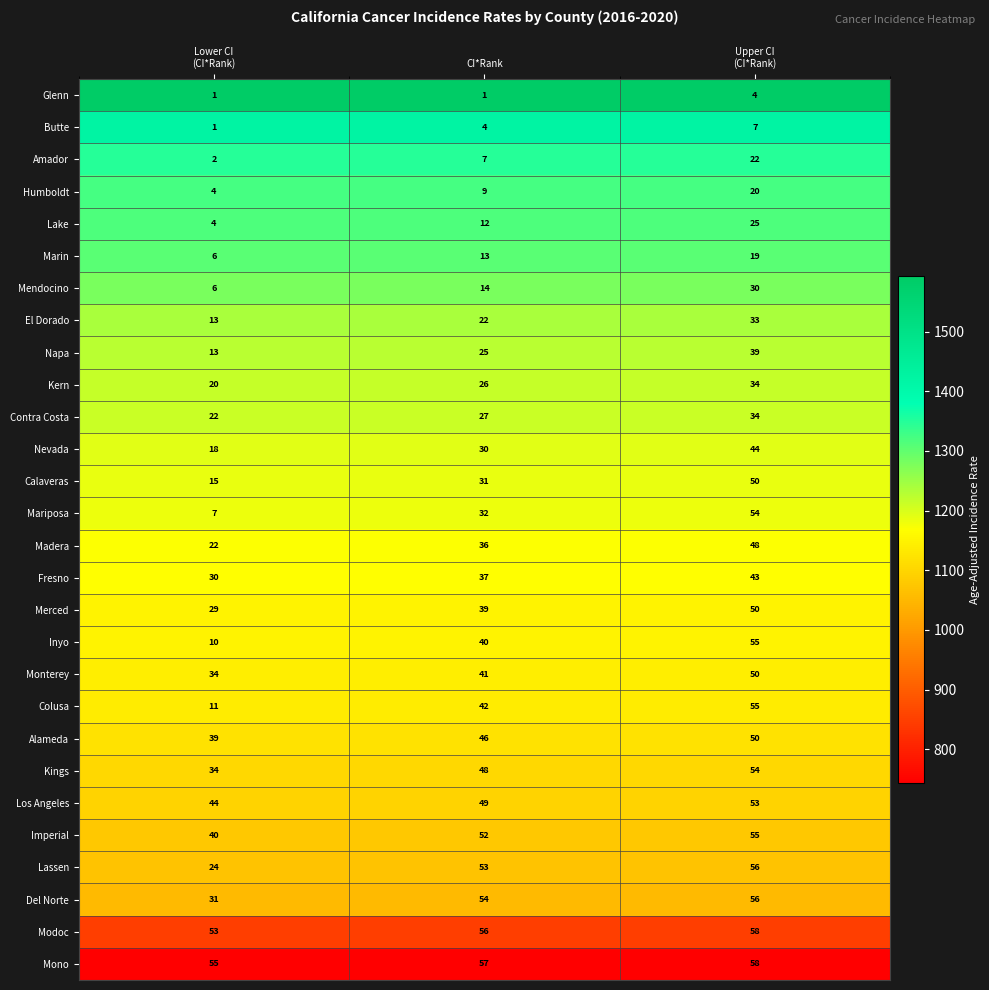

How many series are shown in this chart?

28